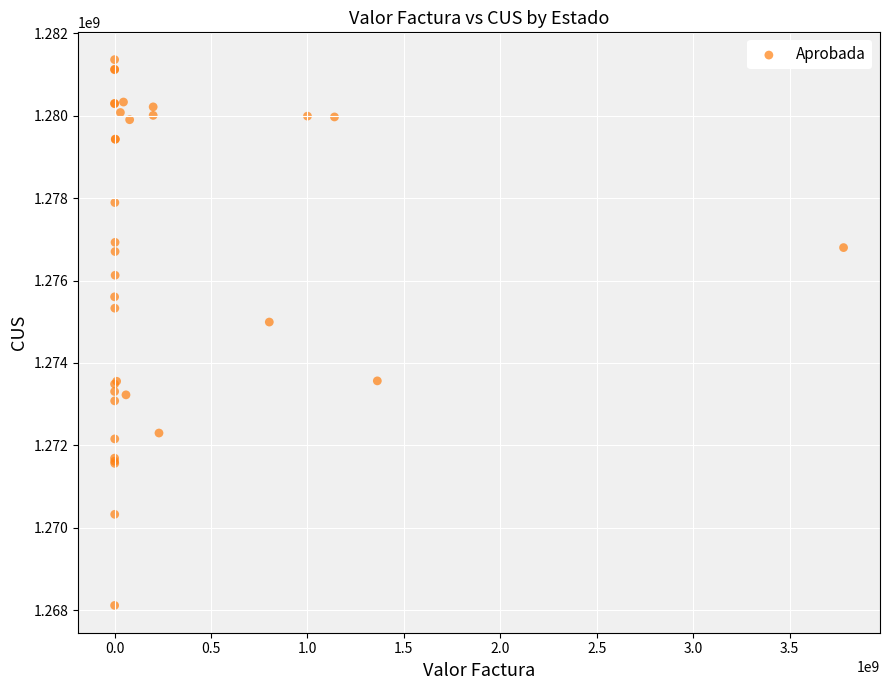

What Y value in the scatter plot is closest to 1274737340?

1274991771